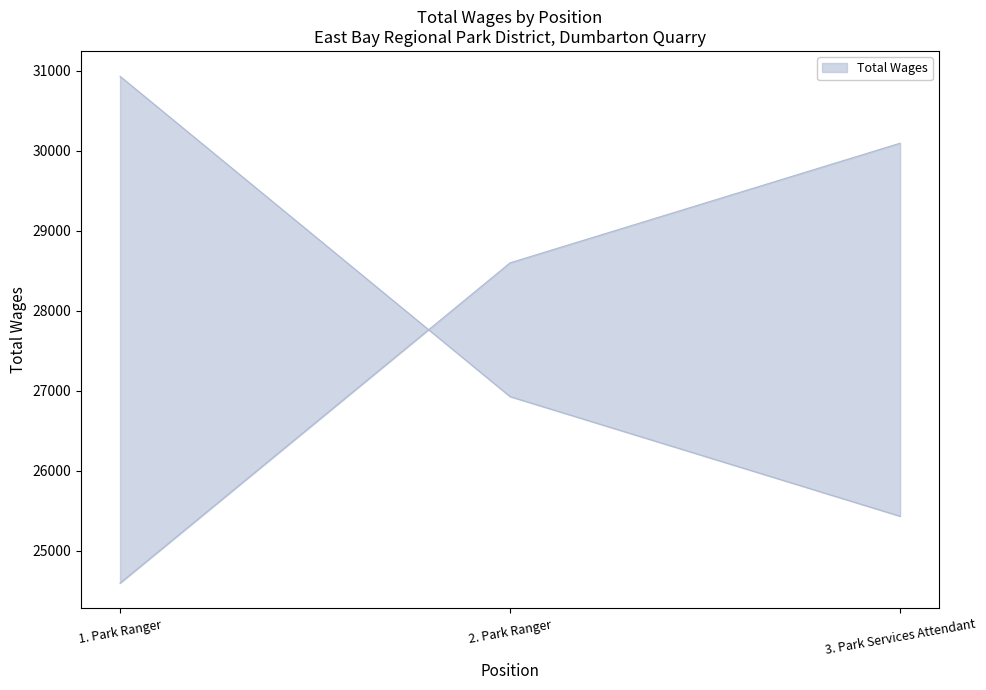

What is the value of the 3rd point from the left?

25433